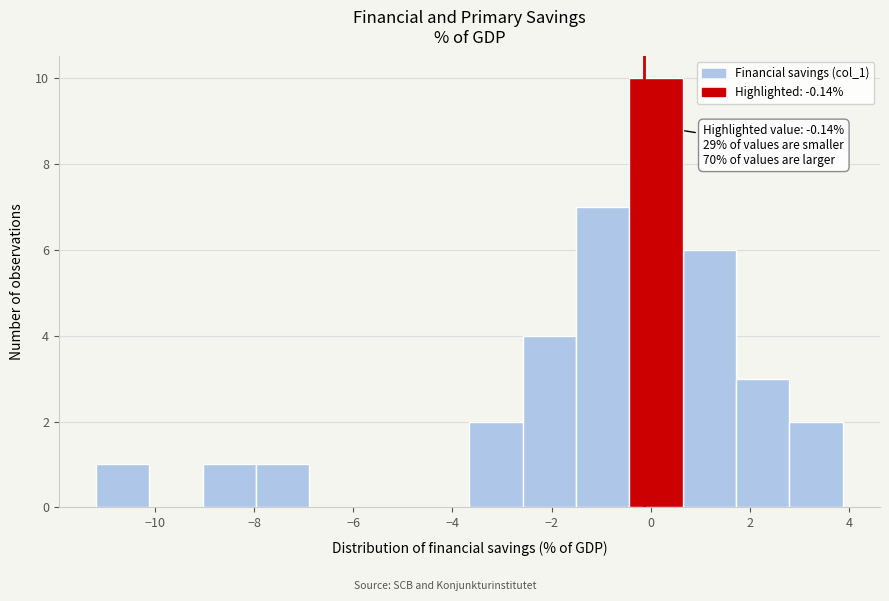

Which range on the x-axis has the tallest bar?

-0.4 to 0.6